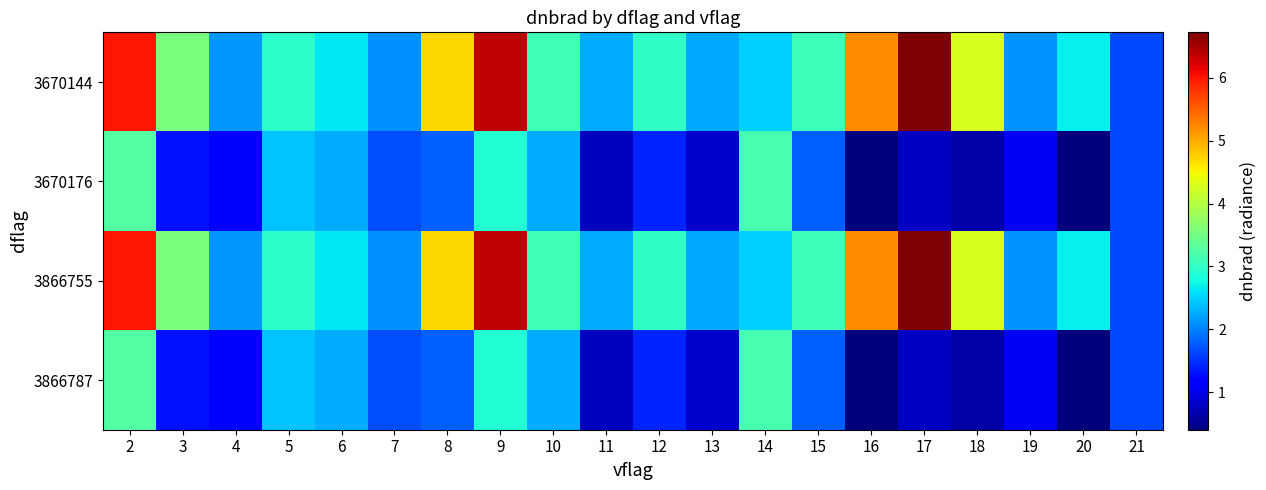

Which label corresponds to the largest value in the chart?

17